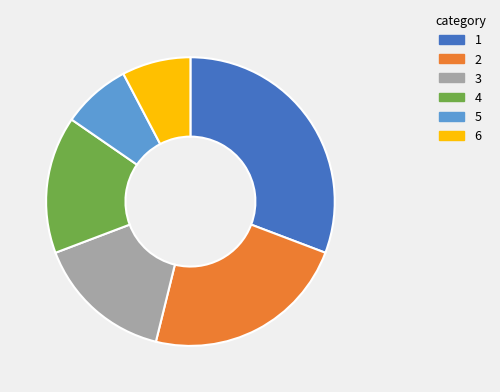

Between 4 and 5, which is larger?

4